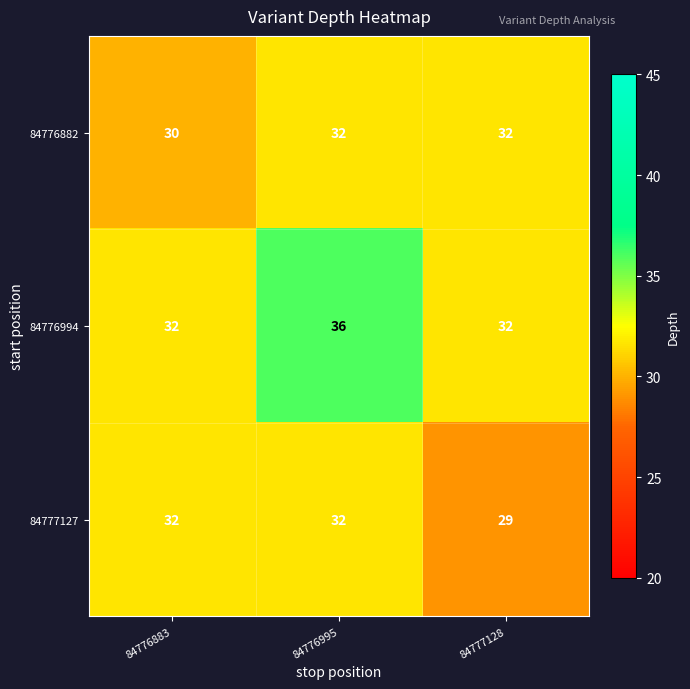

What is the smallest value displayed?

29